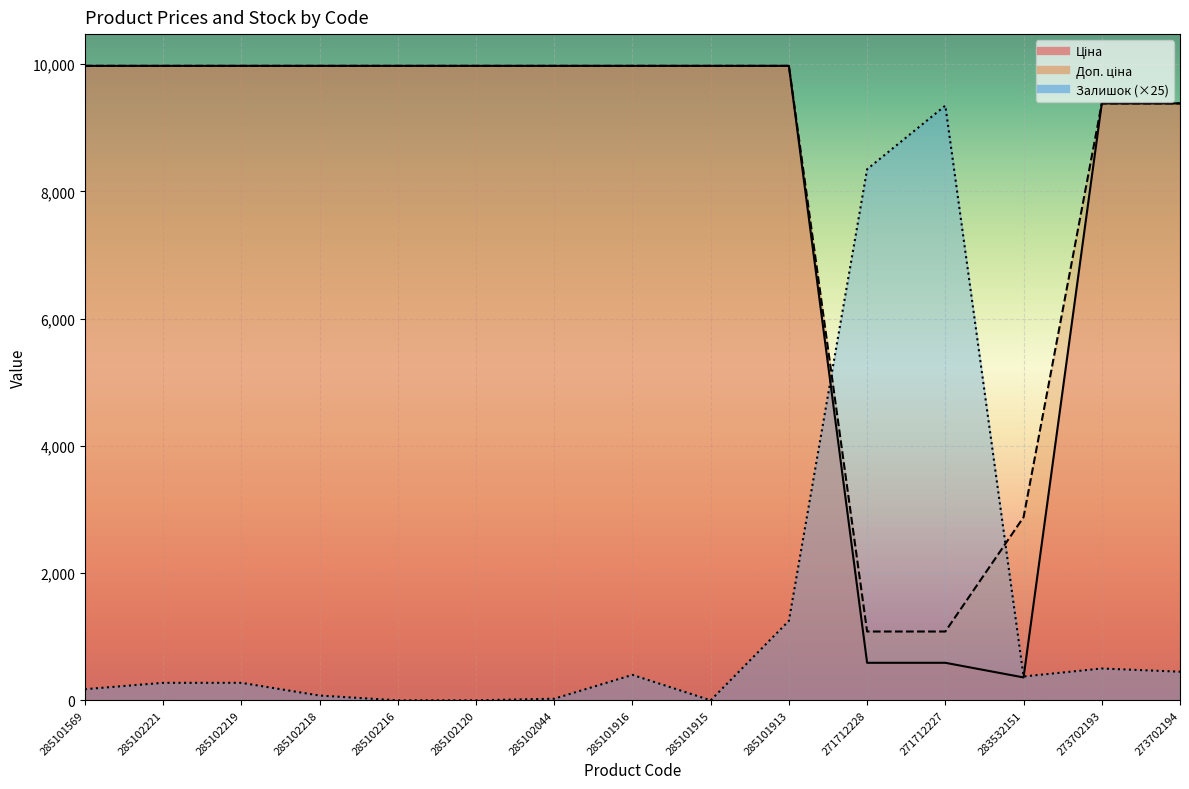

At which category does the chart reach its peak across all series?

285101569